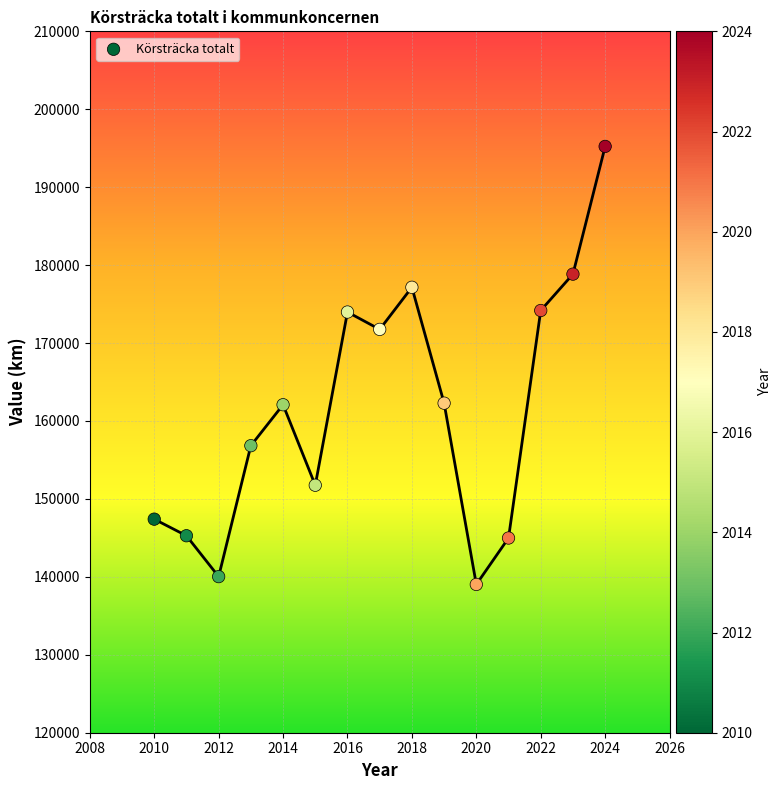

What is the range of X values (max minus min)?

14